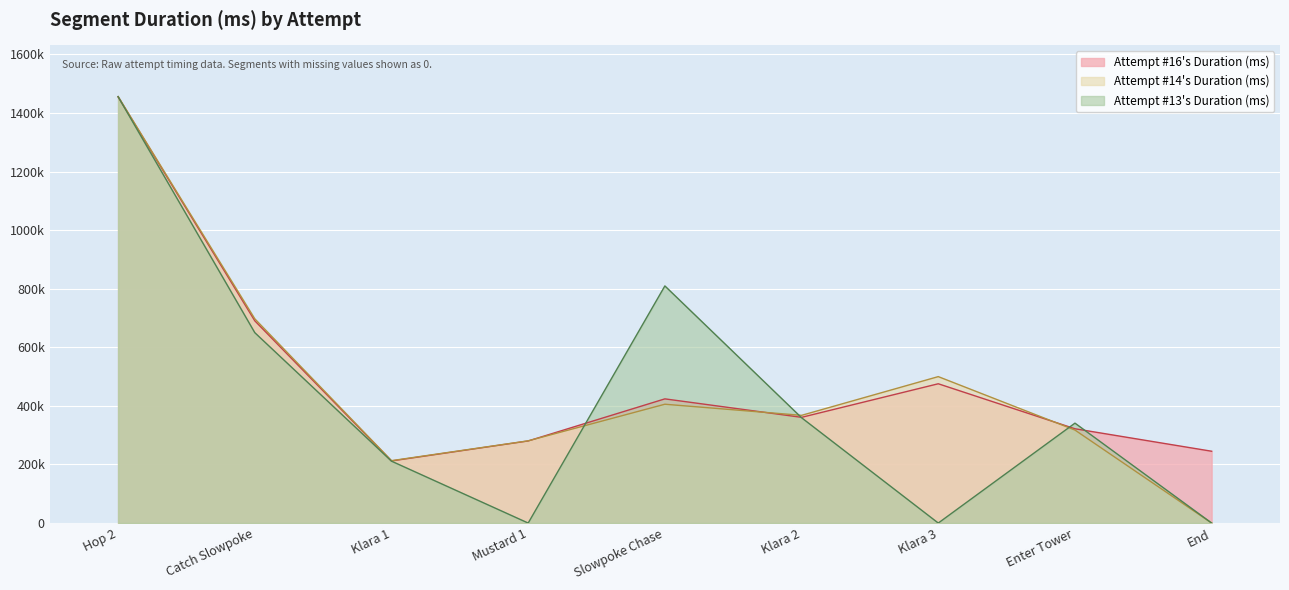

Rank the series at Slowpoke Chase from highest to lowest value.

Attempt #13's Duration (ms), Attempt #16's Duration (ms), Attempt #14's Duration (ms)